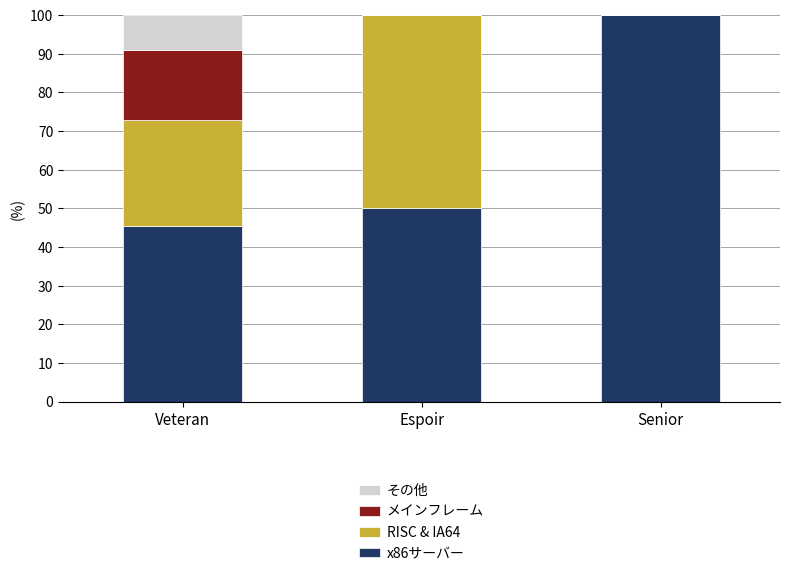

At which label does x86サーバー reach its peak?

Senior